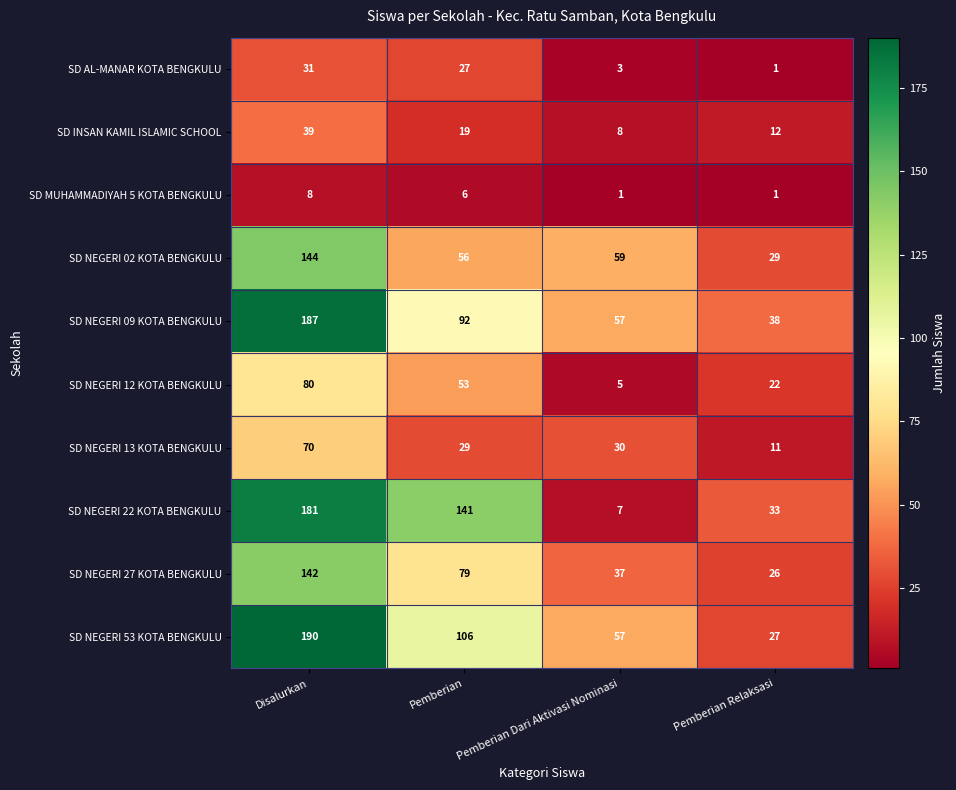

Rank the series at Pemberian from lowest to highest value.

SD MUHAMMADIYAH 5 KOTA BENGKULU, SD INSAN KAMIL ISLAMIC SCHOOL, SD AL-MANAR KOTA BENGKULU, SD NEGERI 13 KOTA BENGKULU, SD NEGERI 12 KOTA BENGKULU, SD NEGERI 02 KOTA BENGKULU, SD NEGERI 27 KOTA BENGKULU, SD NEGERI 09 KOTA BENGKULU, SD NEGERI 53 KOTA BENGKULU, SD NEGERI 22 KOTA BENGKULU